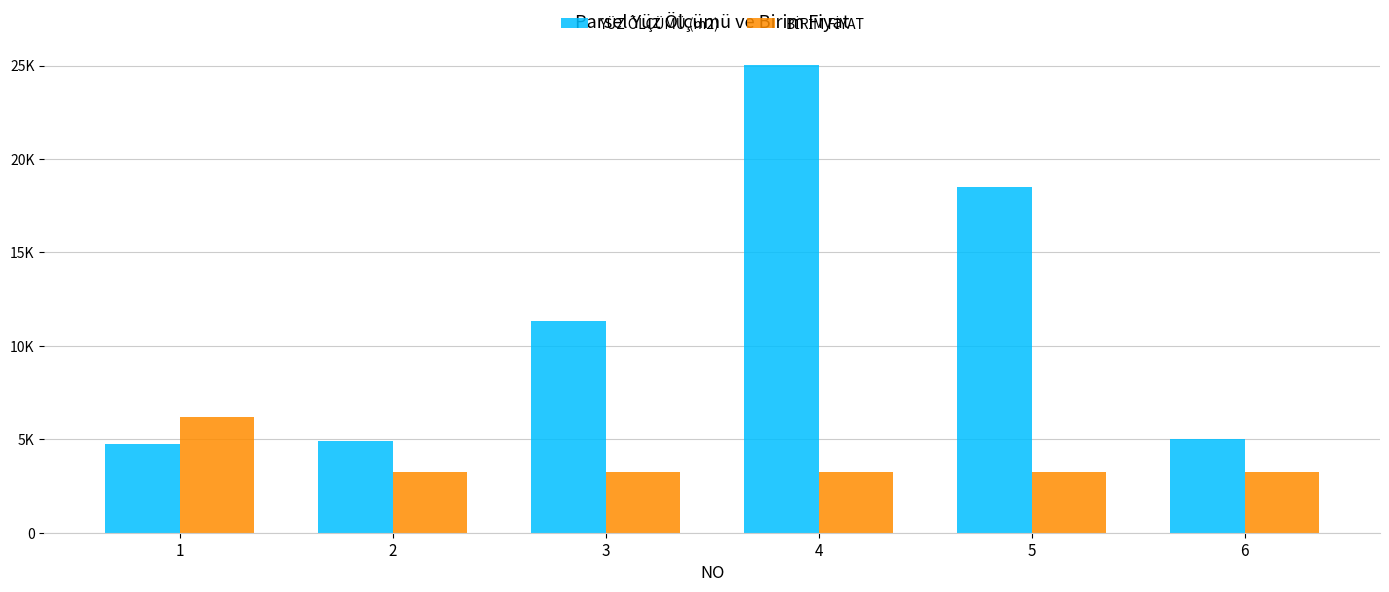

At which label does BİRİM FİYAT reach its peak?

1